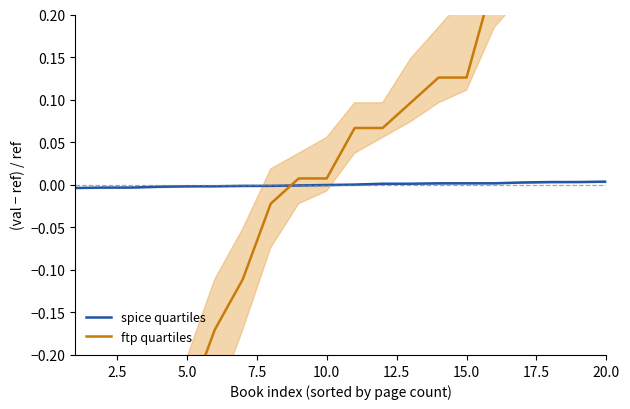

Rank the series by their average value, from highest to lowest.

ftp quartiles, spice quartiles